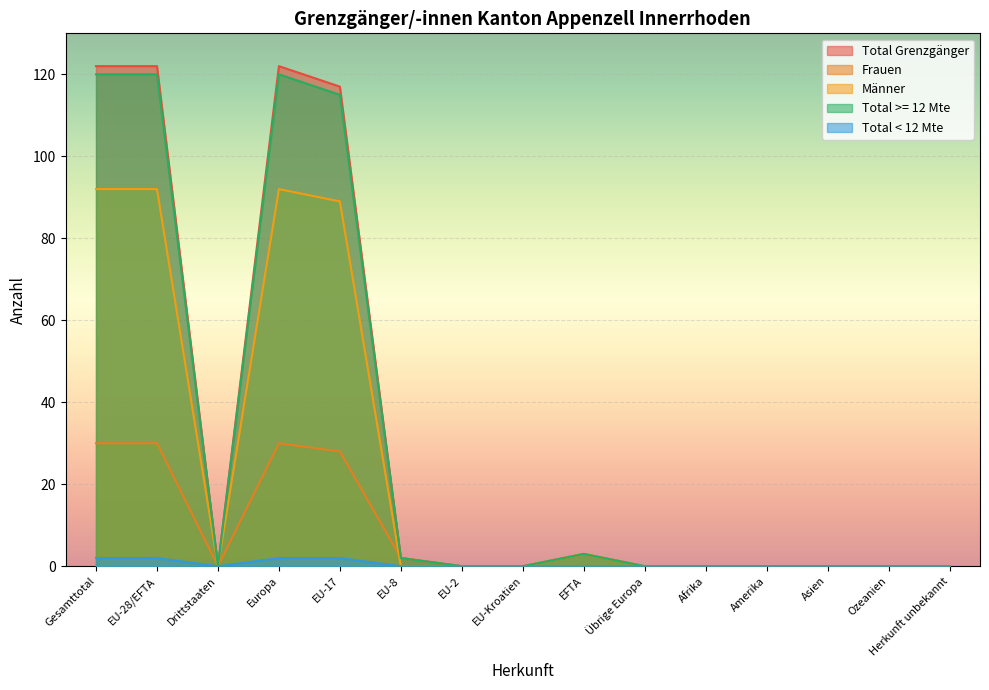

Reading right to left, what are all the values shown in this chart?

Total Grenzgänger: 0	0	0	0	0	0	3	0	0	2	117	122	0	122	122
Frauen: 0	0	0	0	0	0	0	0	0	2	28	30	0	30	30
Männer: 0	0	0	0	0	0	3	0	0	0	89	92	0	92	92
Total >= 12 Mte: 0	0	0	0	0	0	3	0	0	2	115	120	0	120	120
Total < 12 Mte: 0	0	0	0	0	0	0	0	0	0	2	2	0	2	2